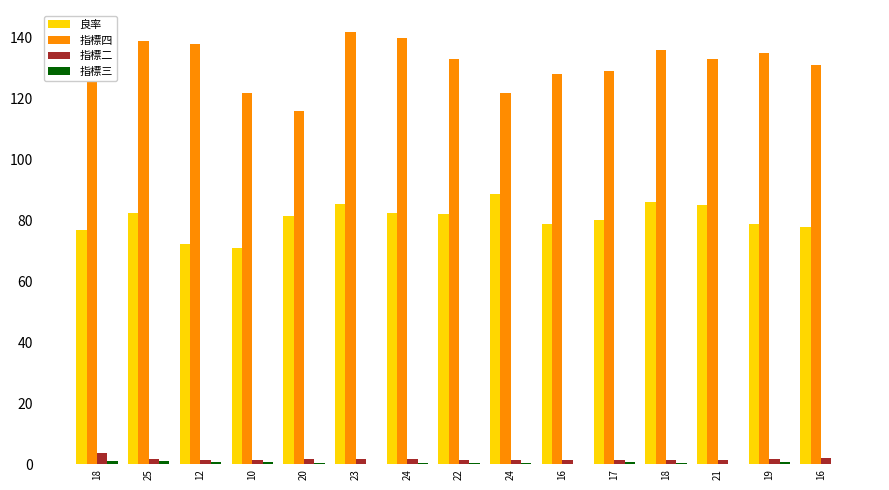

How many groups of bars are there?

15